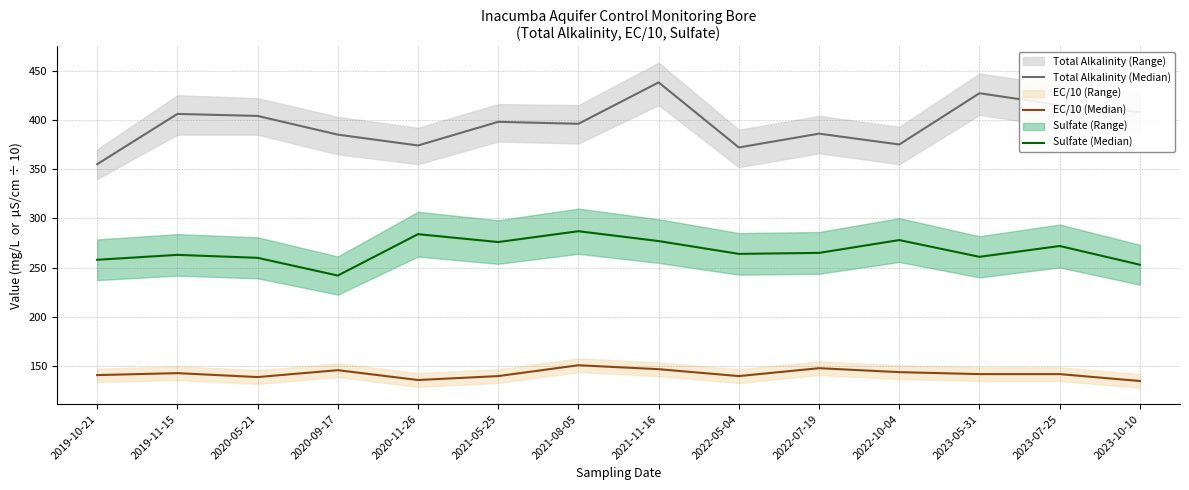

Reading left to right, list all the values displayed in this chart.

Total Alkalinity (Median): 2019-10-21=355	2019-11-15=406	2020-05-21=404	2020-09-17=385	2020-11-26=374	2021-05-25=398	2021-08-05=396	2021-11-16=438	2022-05-04=372	2022-07-19=386	2022-10-04=375	2023-05-31=427	2023-07-25=415	2023-10-10=408
EC/10 (Median): 2019-10-21=141	2019-11-15=143	2020-05-21=139	2020-09-17=146	2020-11-26=136	2021-05-25=140	2021-08-05=151	2021-11-16=147	2022-05-04=140	2022-07-19=148	2022-10-04=144	2023-05-31=142	2023-07-25=142	2023-10-10=135
Sulfate (Median): 2019-10-21=258	2019-11-15=263	2020-05-21=260	2020-09-17=242	2020-11-26=284	2021-05-25=276	2021-08-05=287	2021-11-16=277	2022-05-04=264	2022-07-19=265	2022-10-04=278	2023-05-31=261	2023-07-25=272	2023-10-10=253